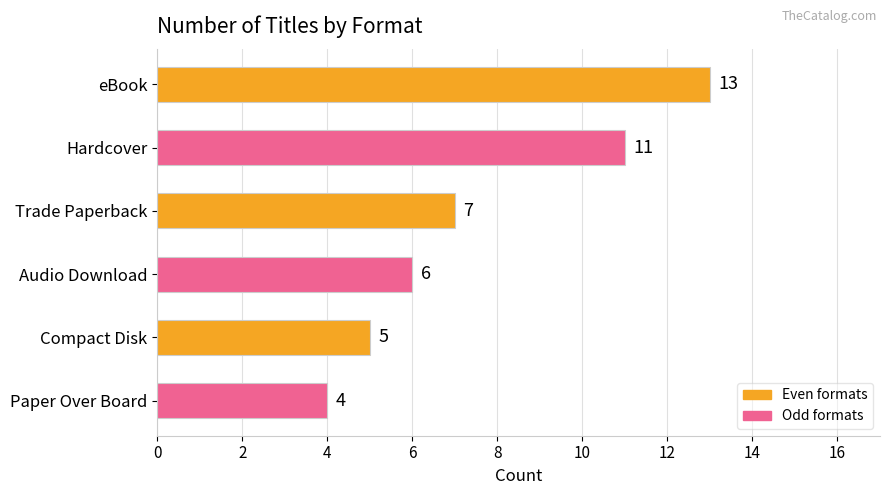

What is the difference between the values at Paper Over Board and Trade Paperback?

3